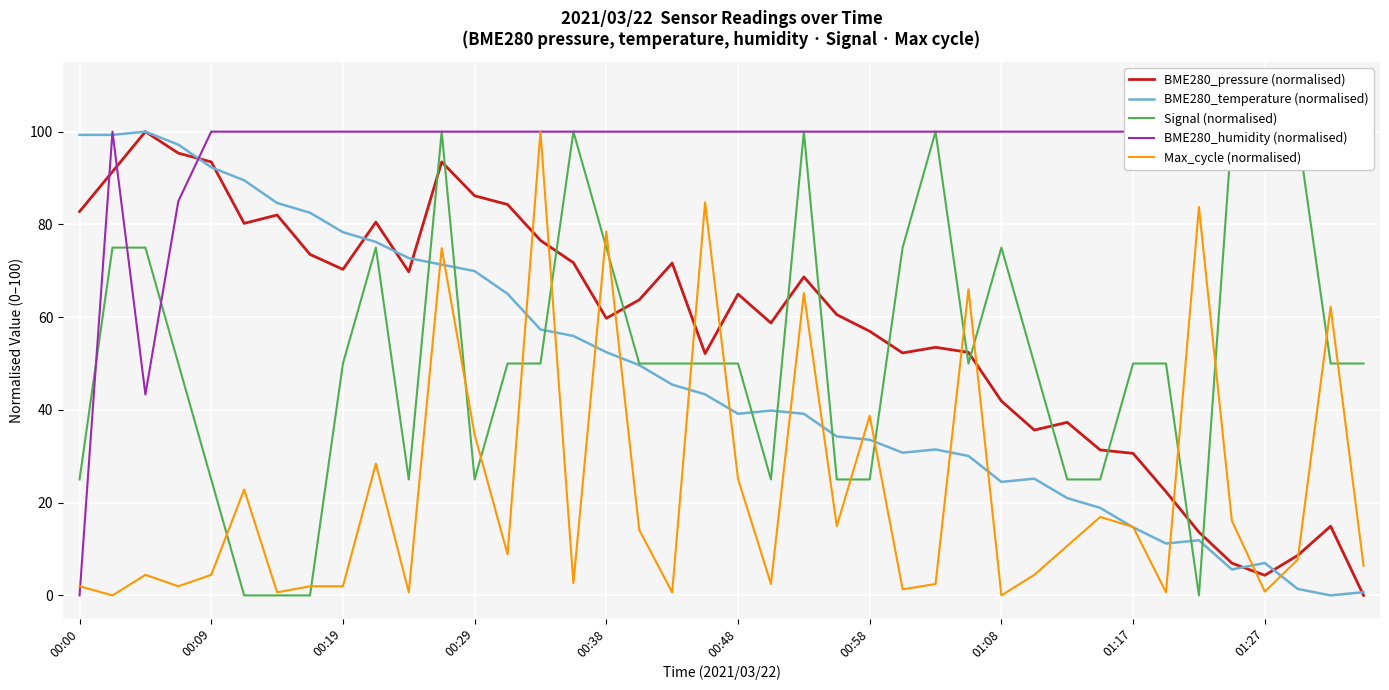

Is it true that BME280_temperature (normalised) equals 15.2 at 00:48?

False